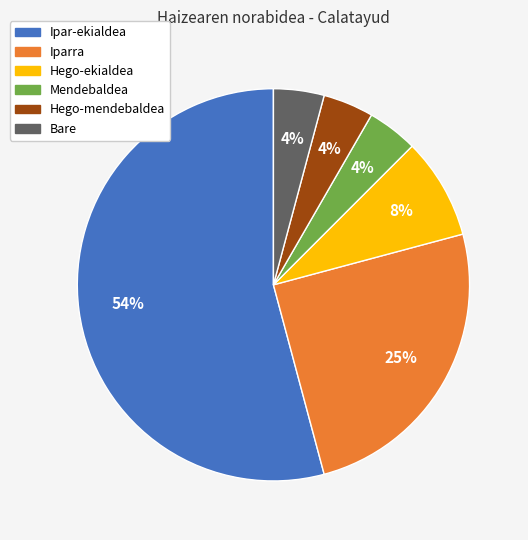

Is there any slice that represents more than half of the pie?

Yes